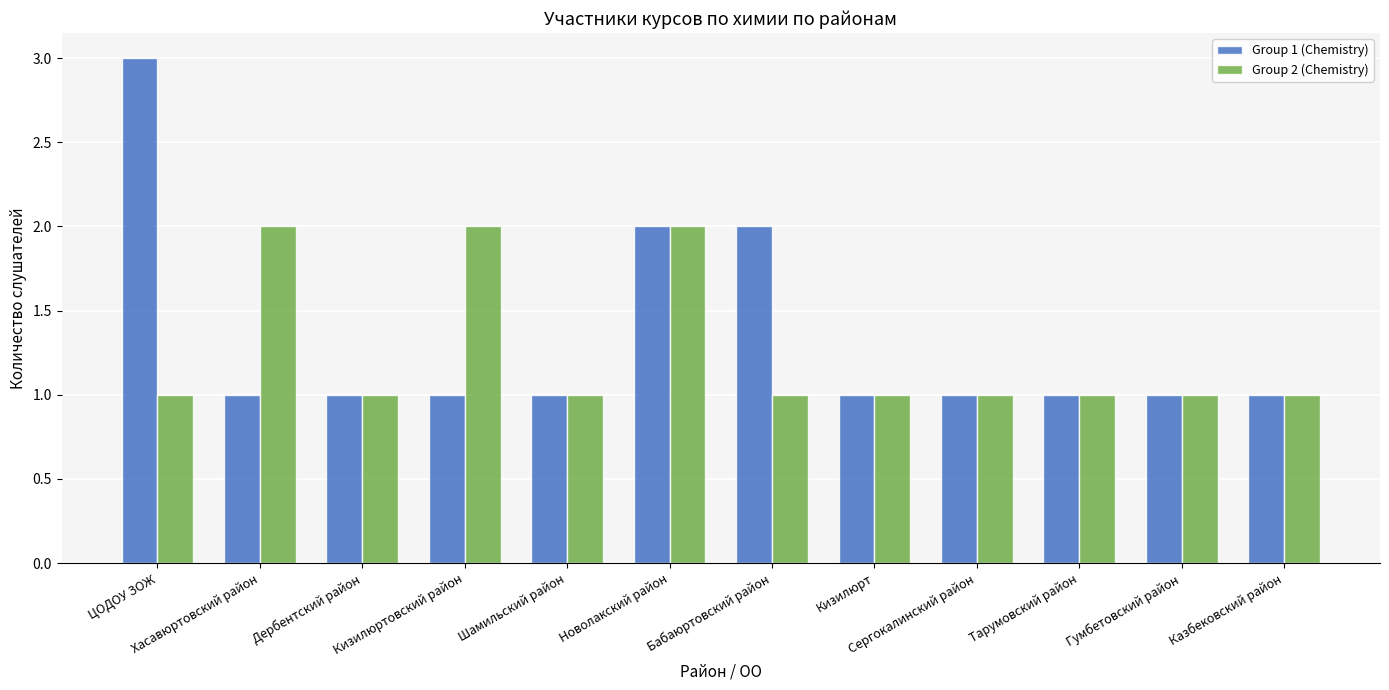

Between ЦОДОУ ЗОЖ and Бабаюртовский район, which series saw the biggest shift?

Group 1 (Chemistry)